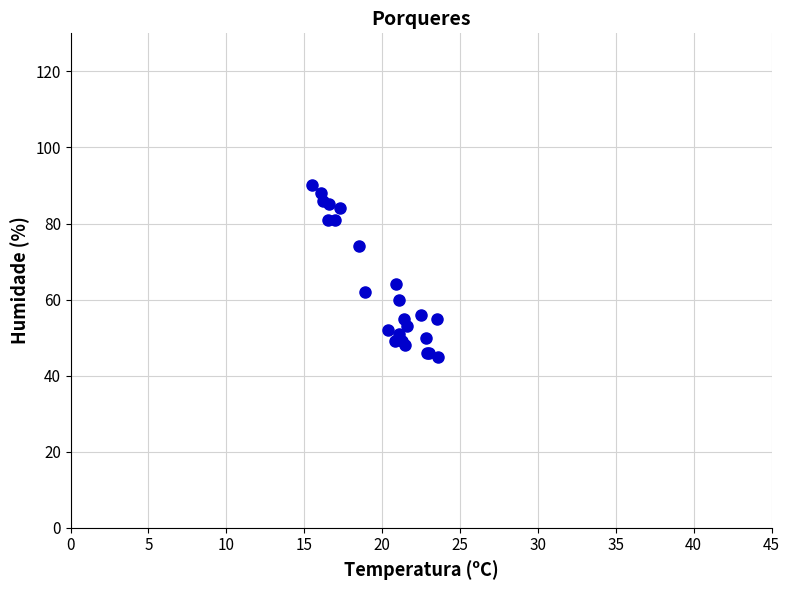

What Y value in the scatter plot is closest to 67?

64